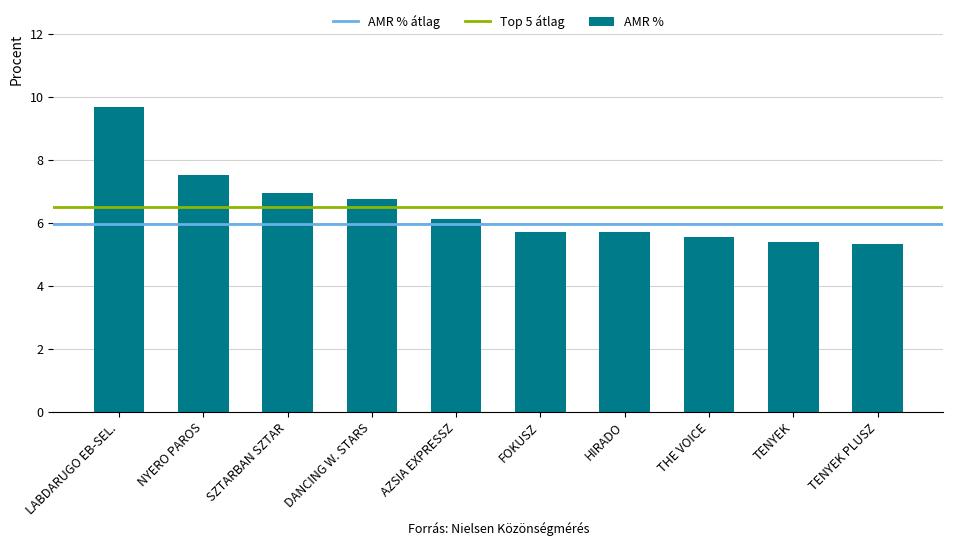

What is the label of the 10th bar from the right?

LABDARUGO EB-SEL.